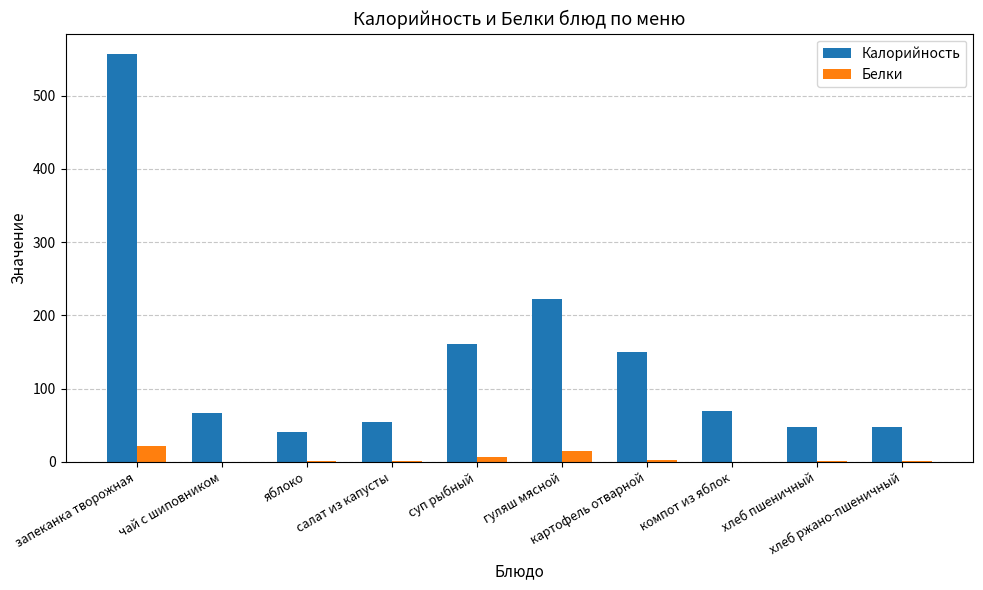

Are the bars grouped side by side (vs. stacked)?

Yes